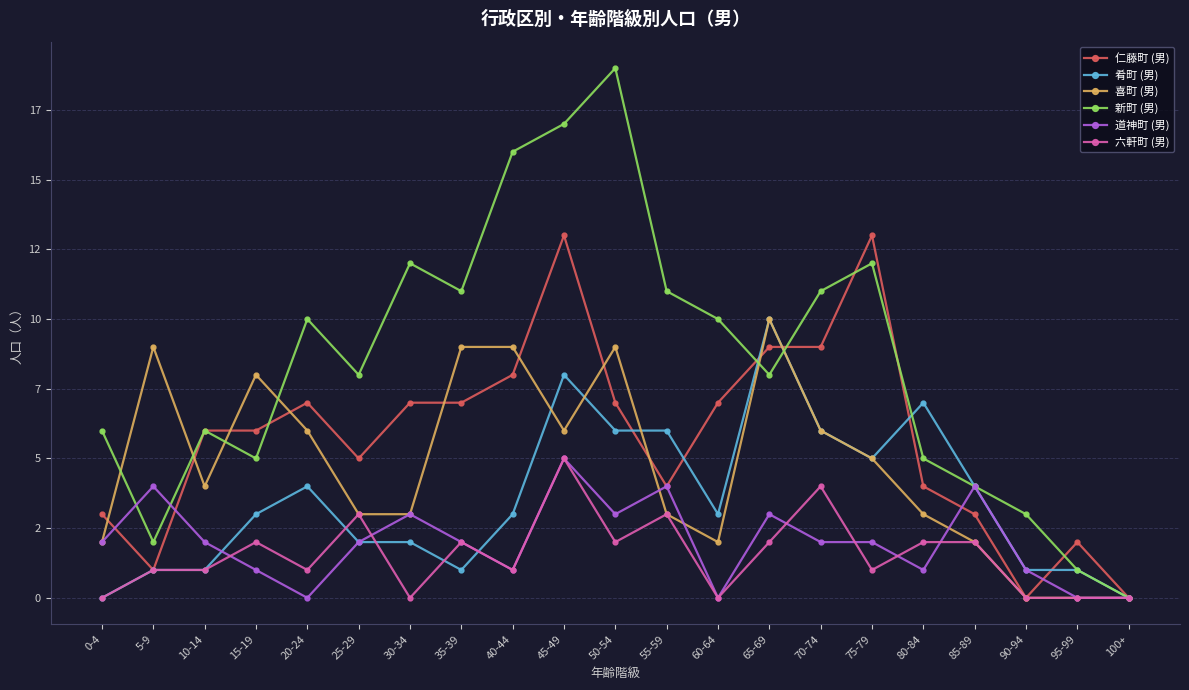

At which category does the chart reach its peak across all series?

50-54